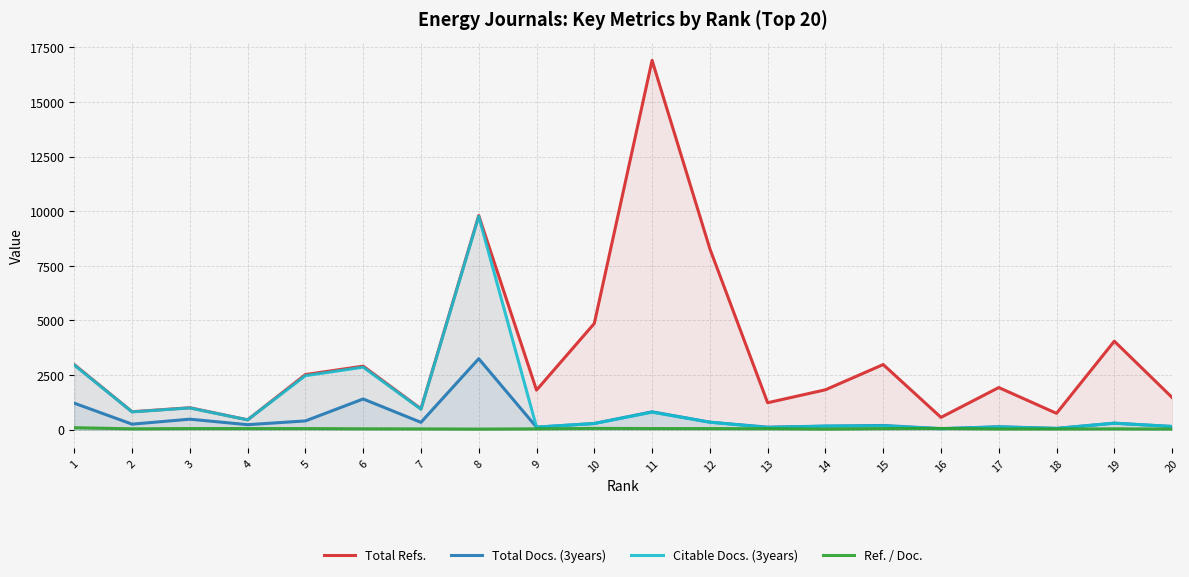

How many lines are shown in the chart?

4